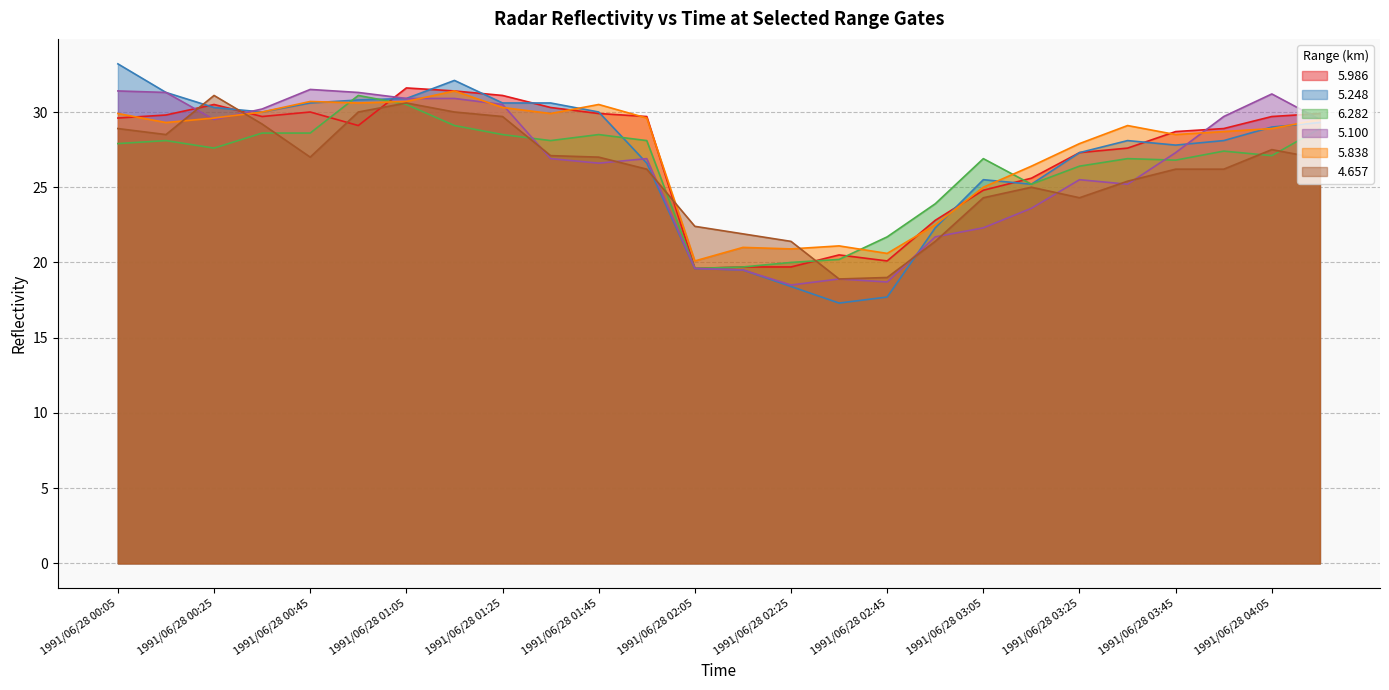

At which category does   5.838 reach its first local peak?

1991/06/28 00:45